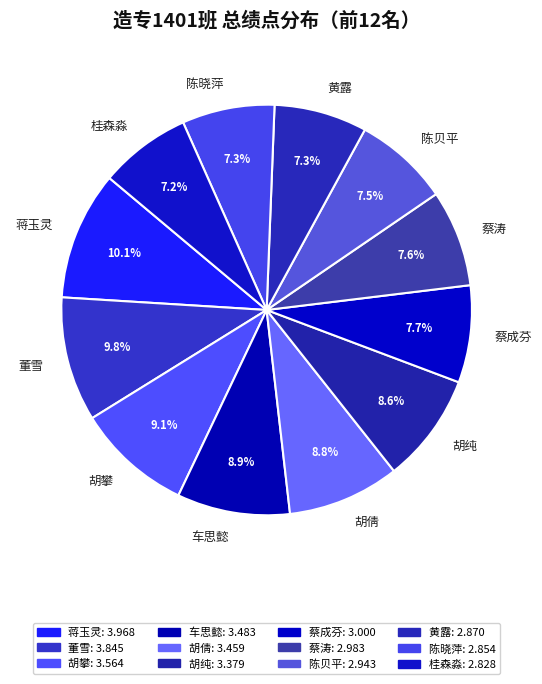

Approximately how many times larger is the value at 董雪 compared to 黄露?

1.3